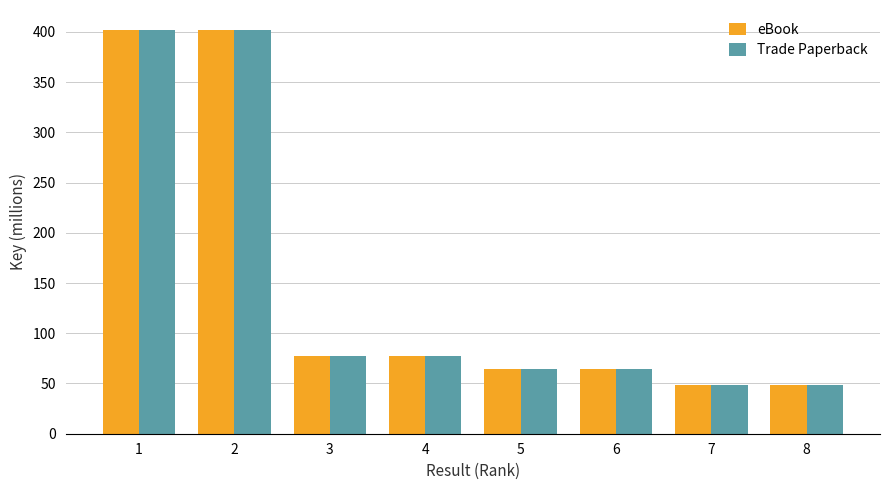

Where does the eBook series first go above 77?

1